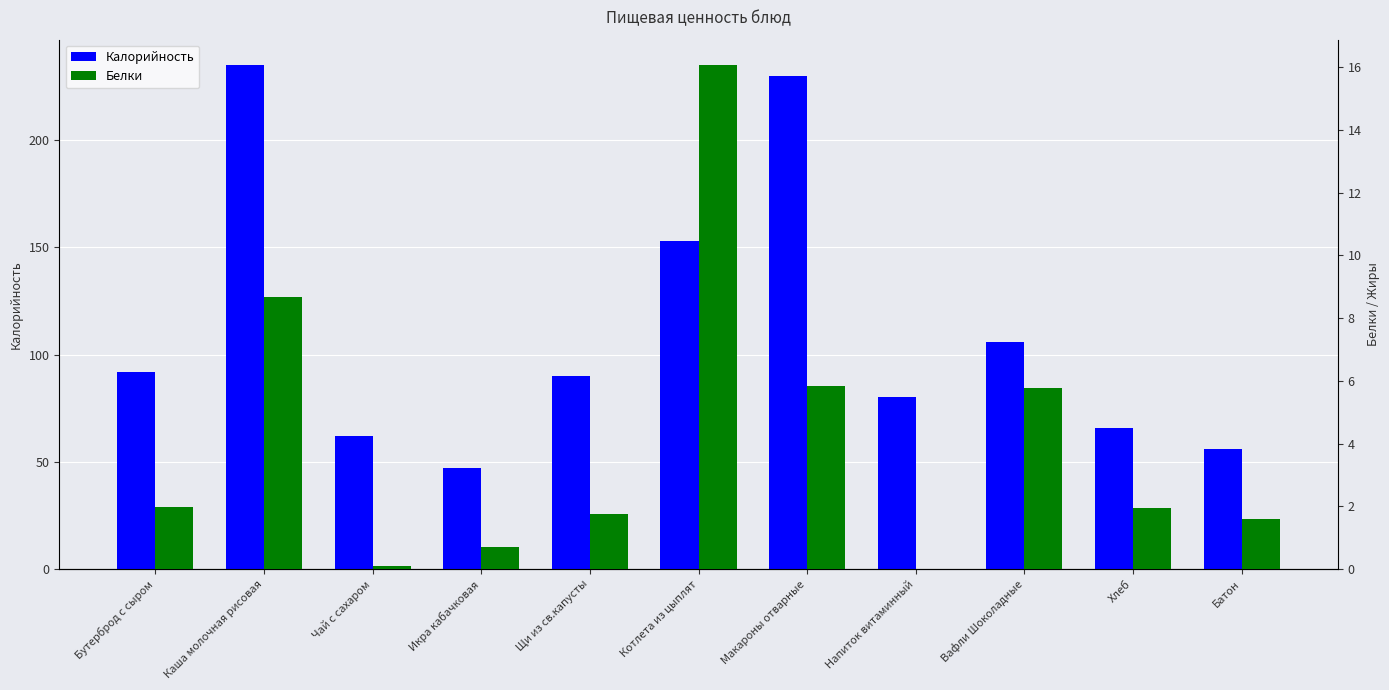

Rank the series by their maximum value, from highest to lowest.

Калорийность, Белки